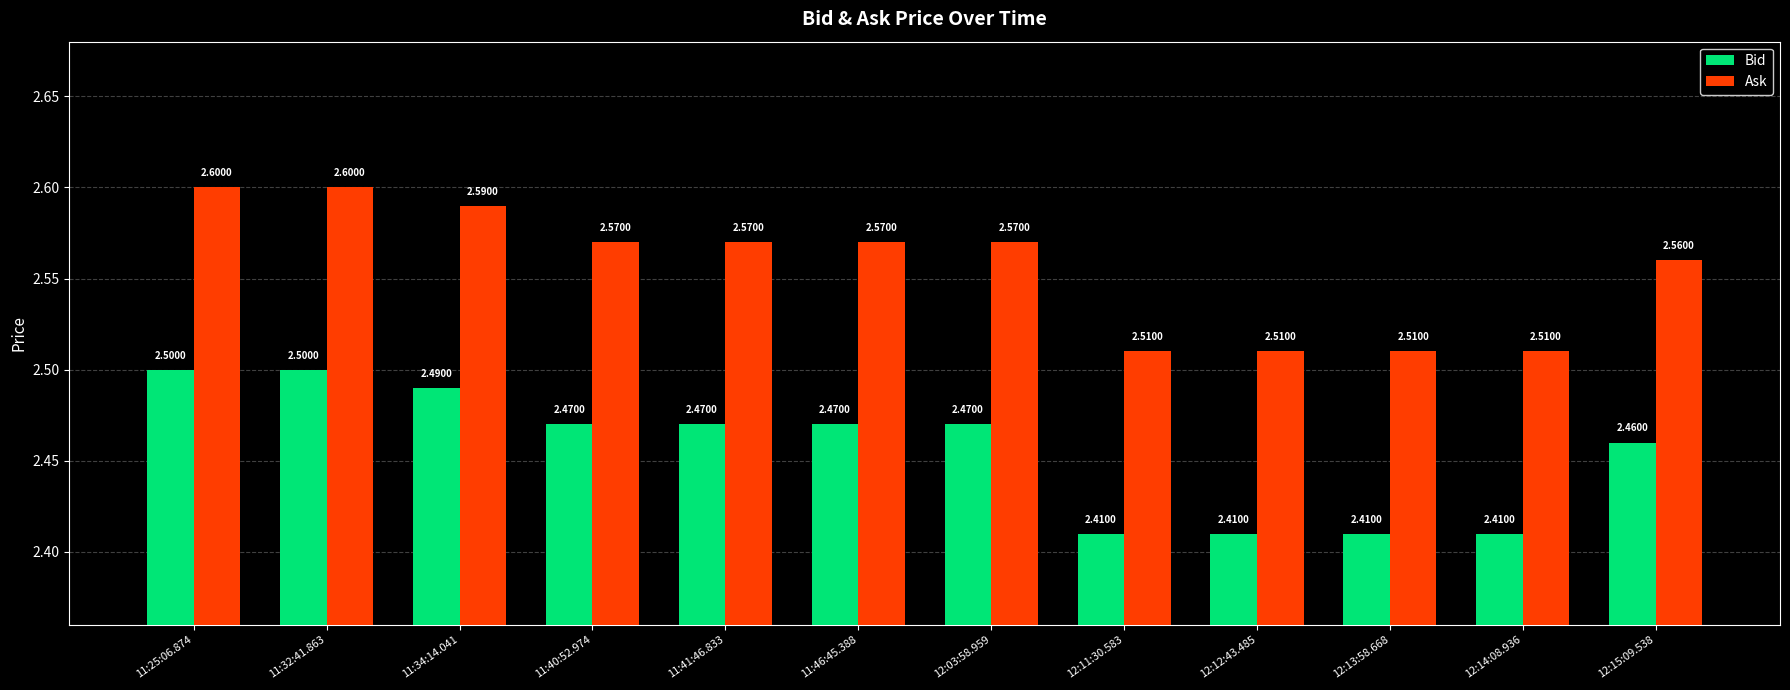

Which series has the largest total across all categories?

Ask